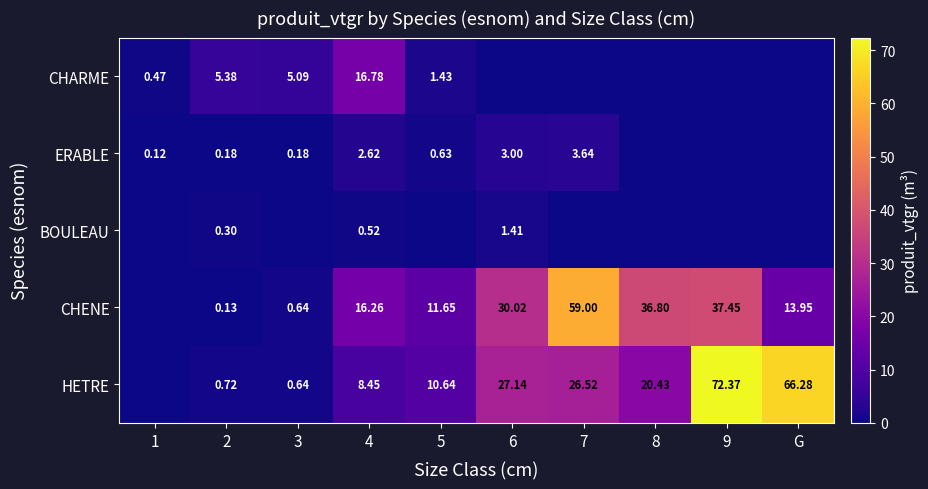

At 4, list the series in order from largest to smallest.

CHARME, CHENE, HETRE, ERABLE, BOULEAU